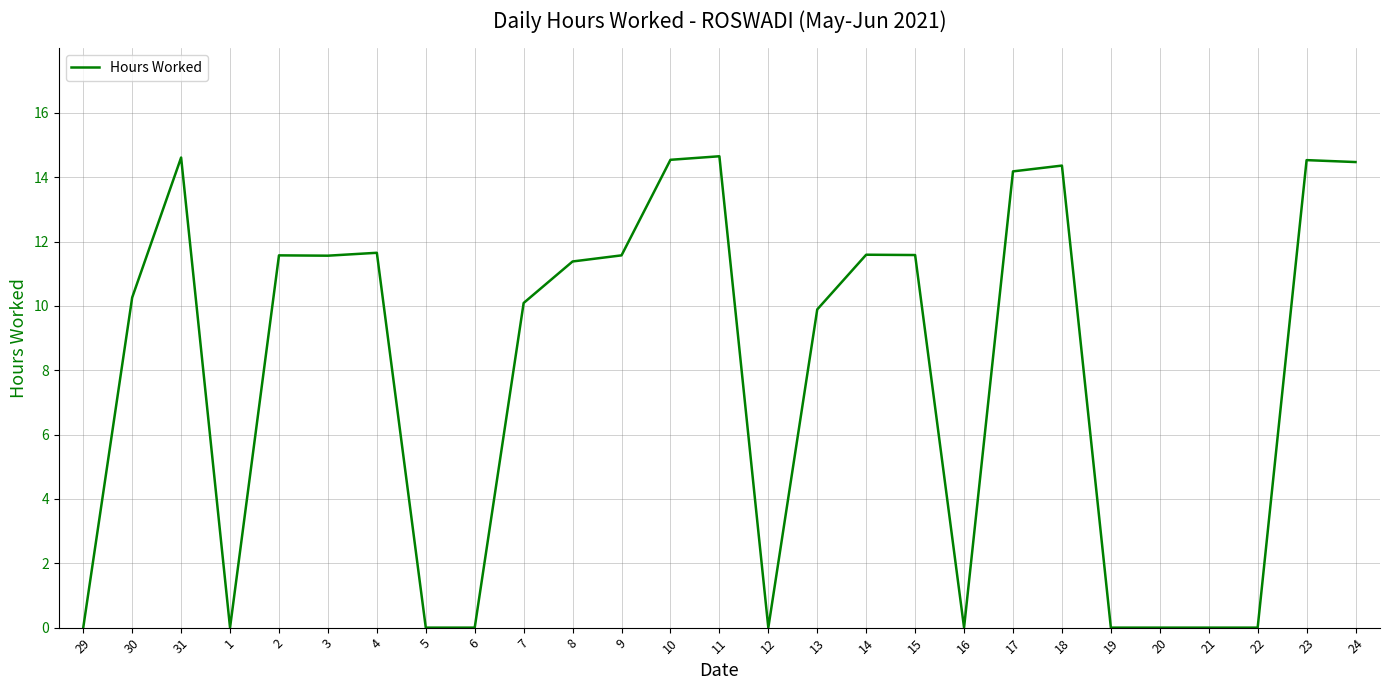

At which label does the data first exceed 11?

31